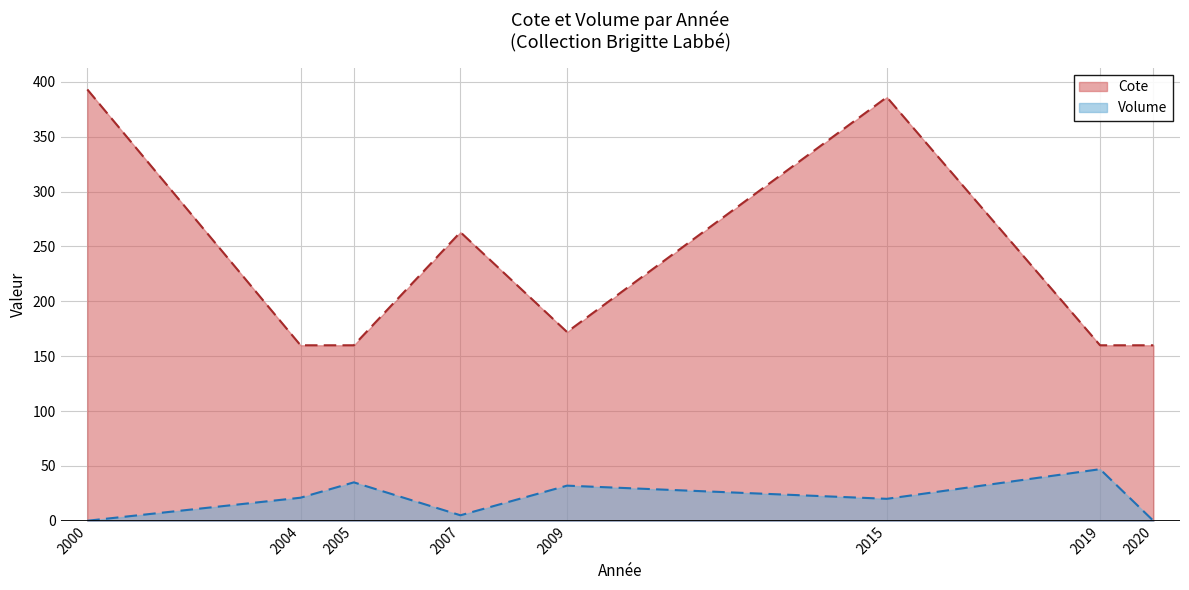

What are all the series names shown in the legend?

Cote, Volume